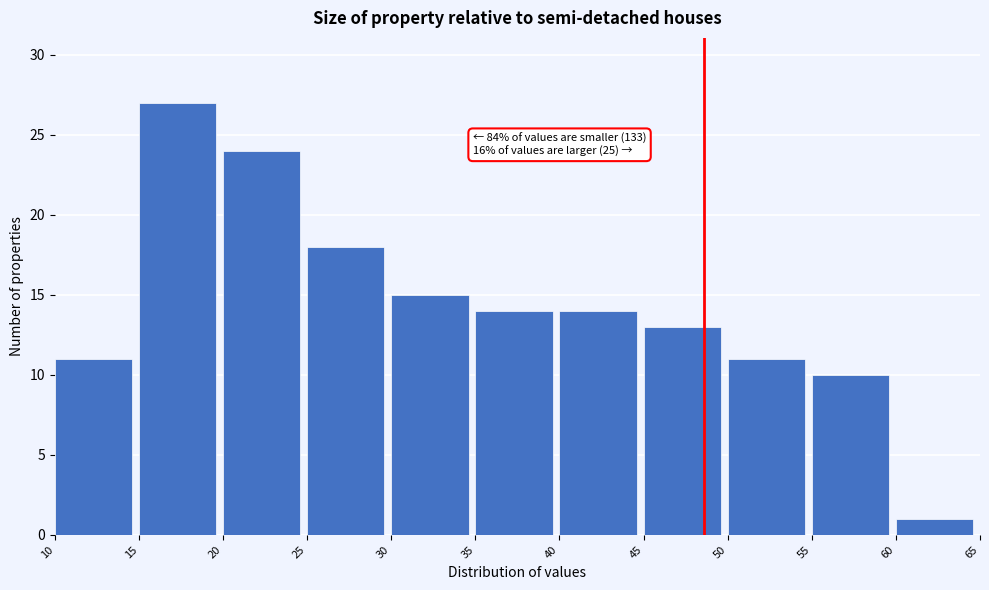

Which range on the x-axis has the tallest bar?

15 to 20